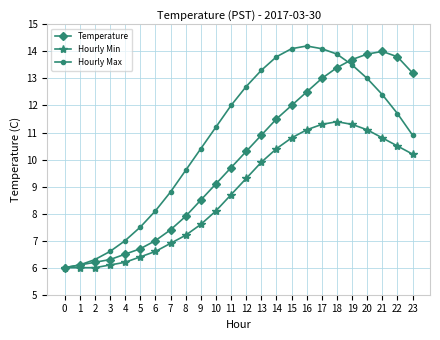

What is the difference between the maximum and second lowest values in the Hourly Max series?

8.1